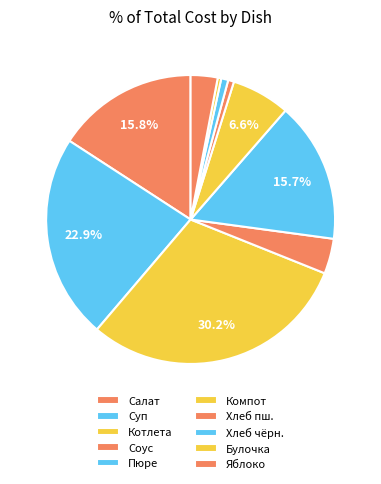

Count the number of slices in the pie.

10